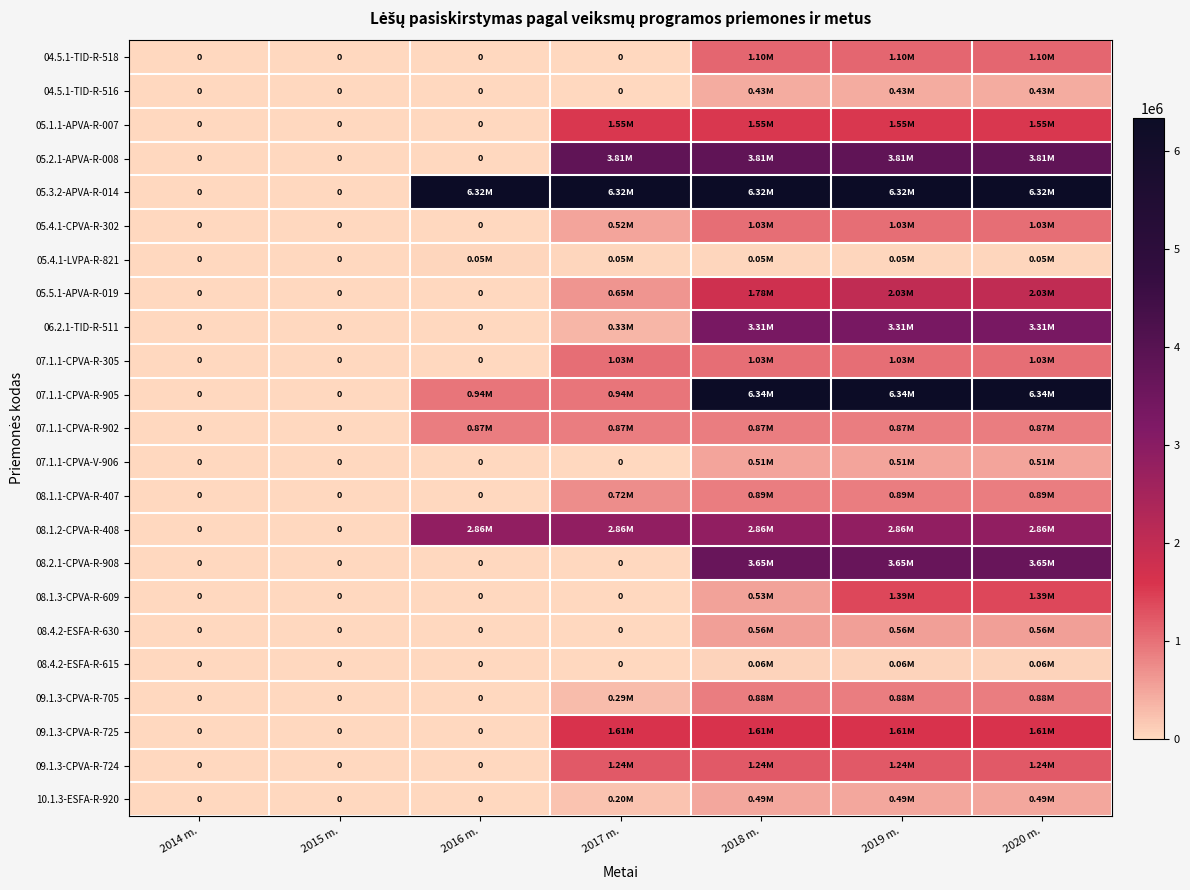

The value of 08.1.2-CPVA-R-408 at 2014 m. is -909199.9. True or false?

False